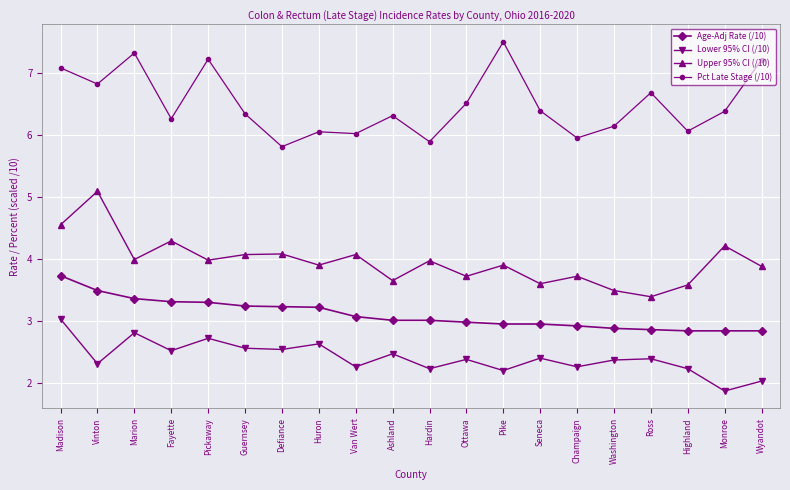

What is the average value of the Age-Adj Rate (/10) series?

3.1